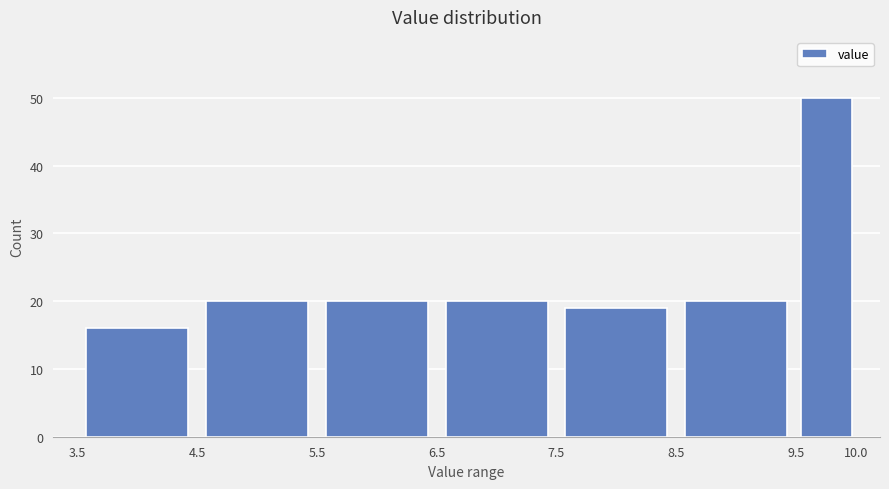

What is the height of the bar covering 3.5 to 4.5 on the x-axis? The values are not printed on the chart, so give them approximately, as read against the axis.

16